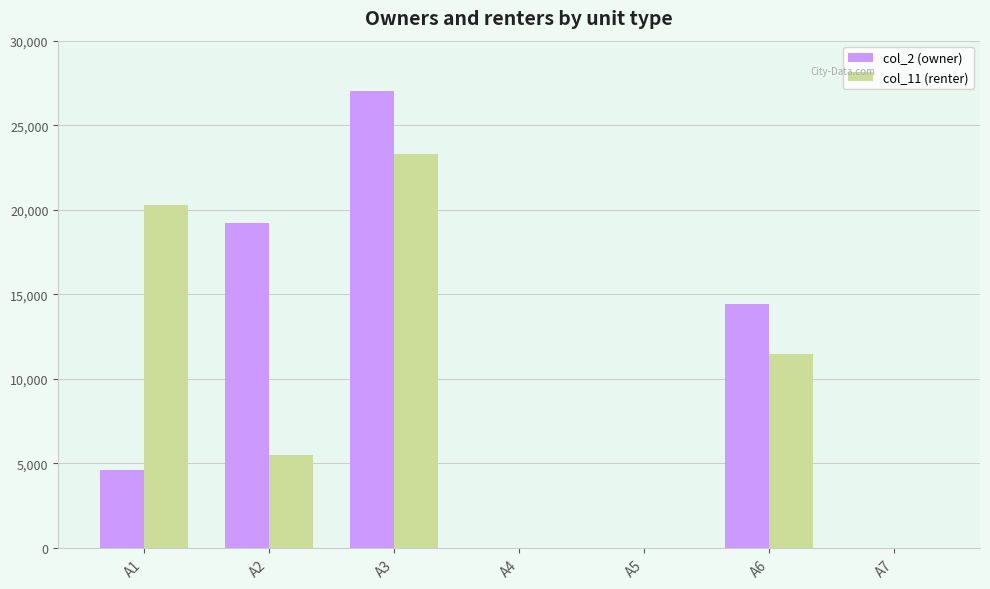

At which category is the sum across all series the highest?

А3